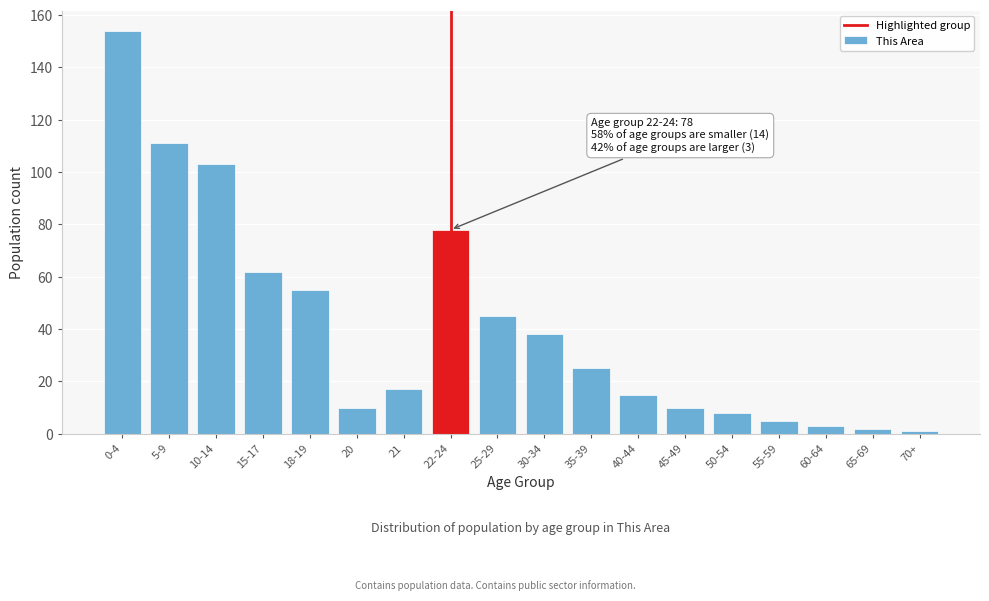

Reading left to right, transcribe all the data shown in this chart.

0-4=154	5-9=111	10-14=103	15-17=62	18-19=55	20=10	21=17	22-24=78	25-29=45	30-34=38	35-39=25	40-44=15	45-49=10	50-54=8	55-59=5	60-64=3	65-69=2	70+=1